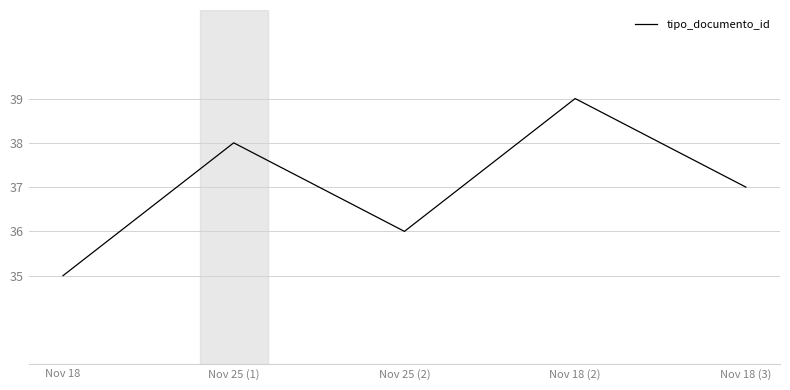

What is the change in value from Nov 25 (2) to Nov 18 (2)?

+3